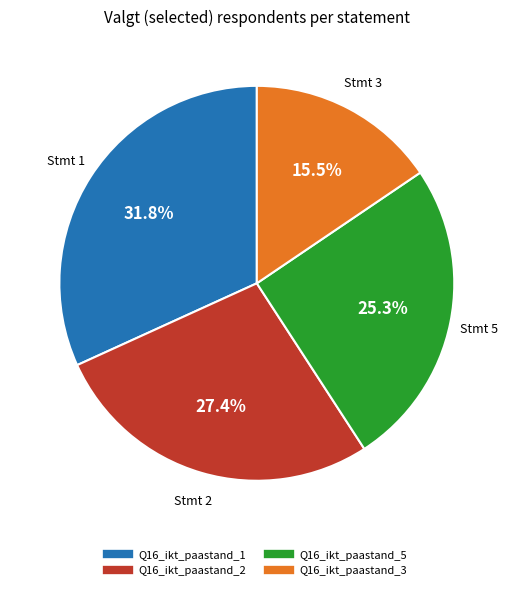

Is there any slice that represents more than half of the pie?

No